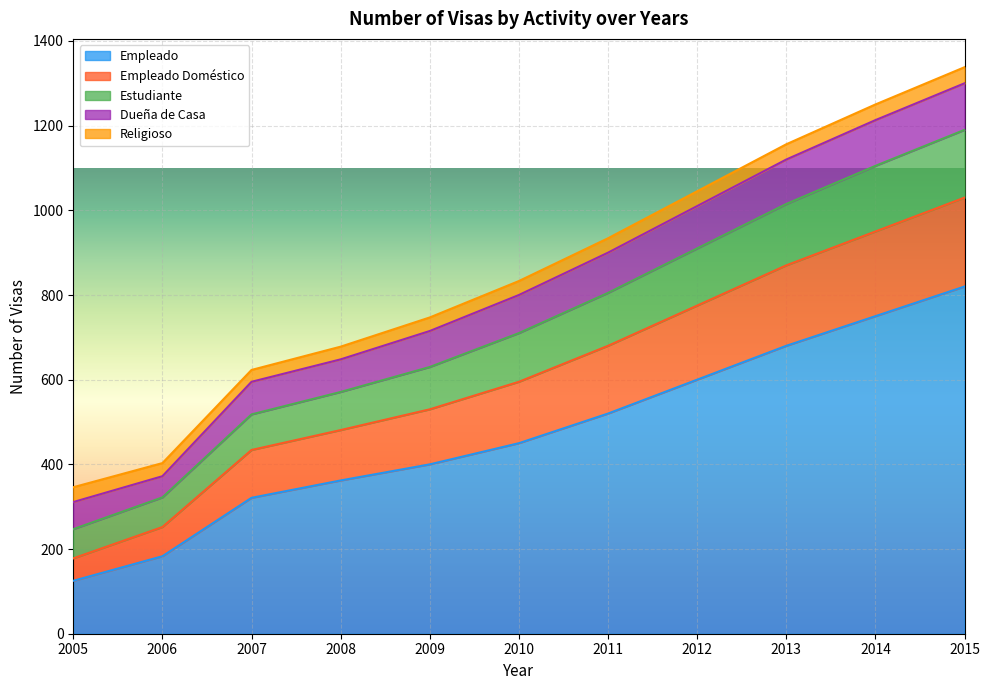

The value of Empleado at 2009 is 400. True or false?

True